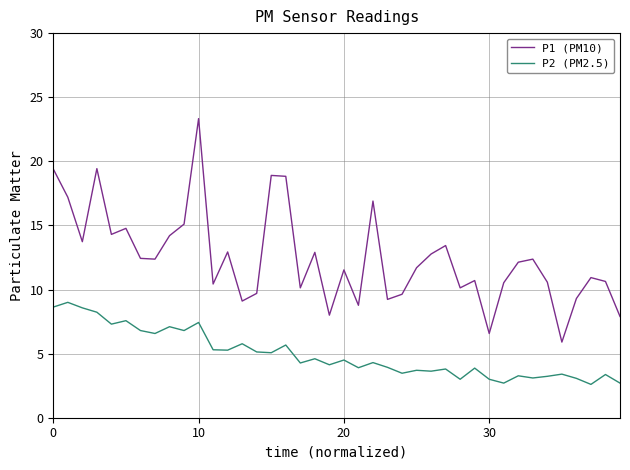

True or false: P2 (PM2.5) and P1 (PM10) intersect in this chart.

False